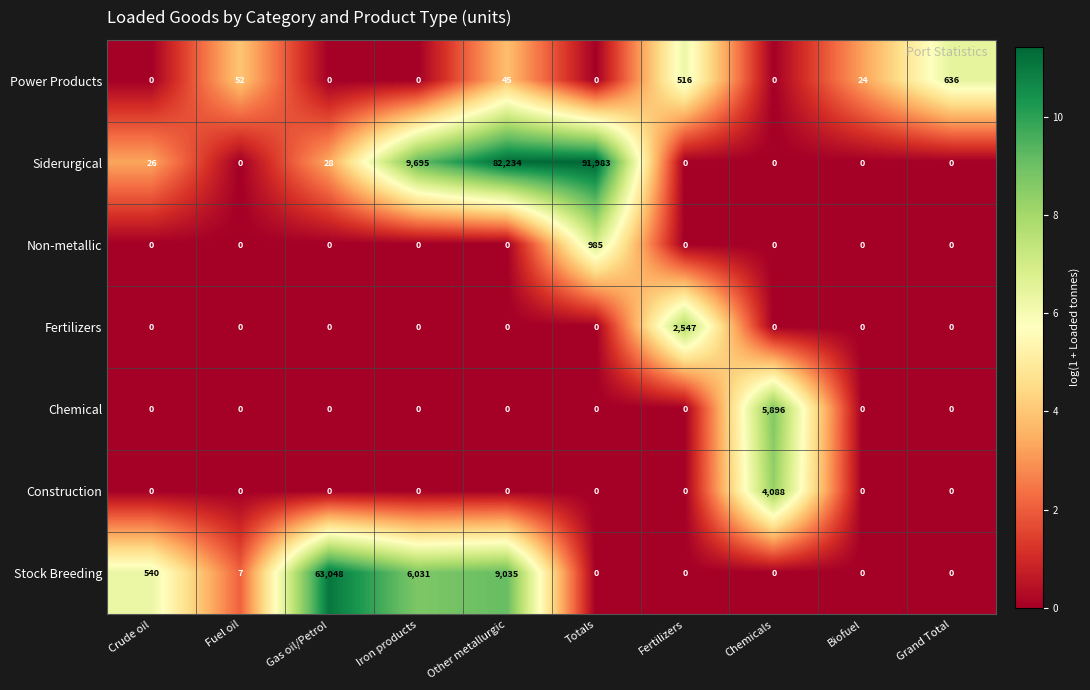

What is the total value across all series at Gas oil/Petrol?

63076